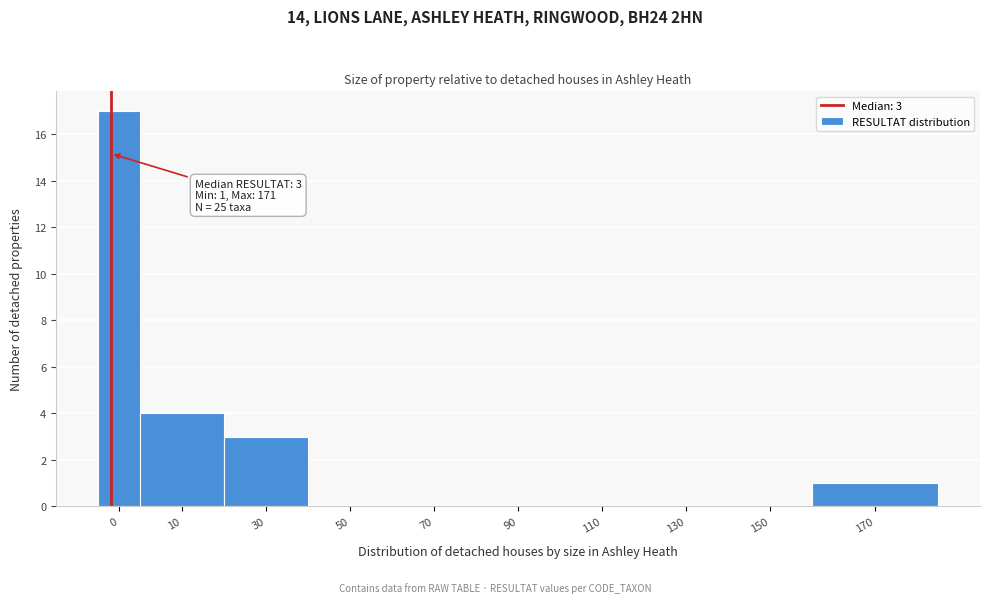

Reading left to right, extract all data points from this chart.

0=17	10=4	30=3	50=0	70=0	90=0	110=0	130=0	150=0	170=1